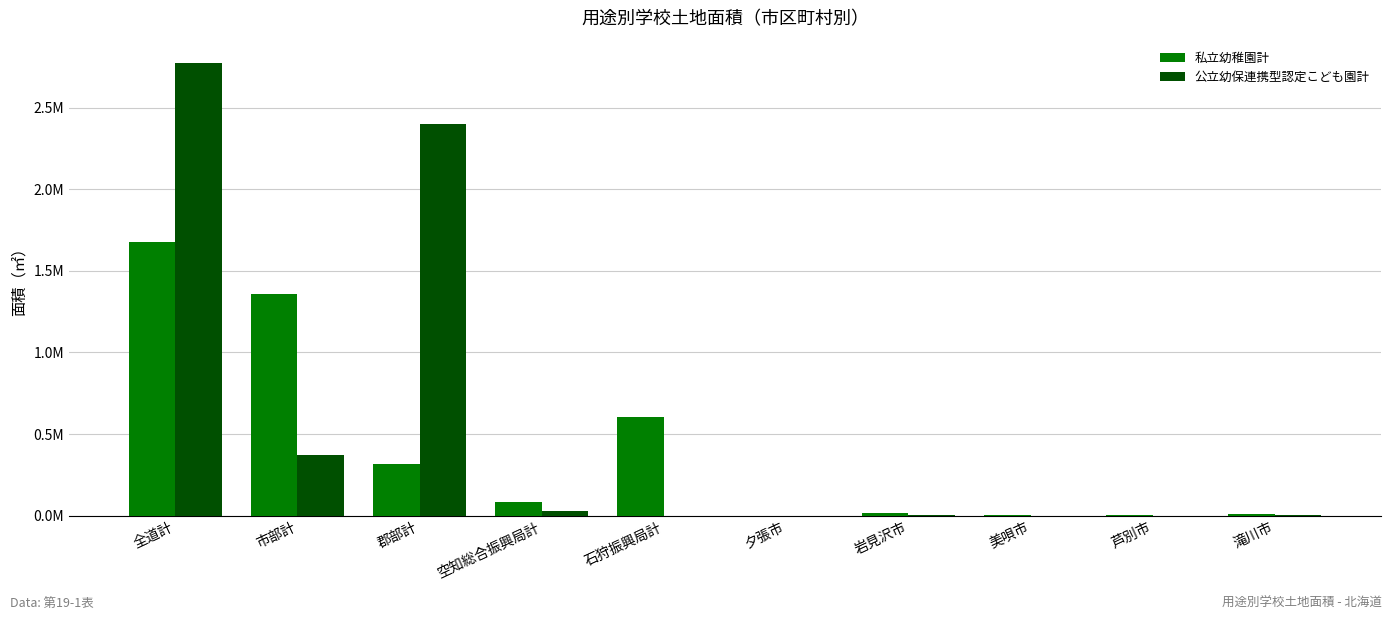

The 公立幼保連携型認定こども園計 series shows 5980 at 岩見沢市. True or false?

True